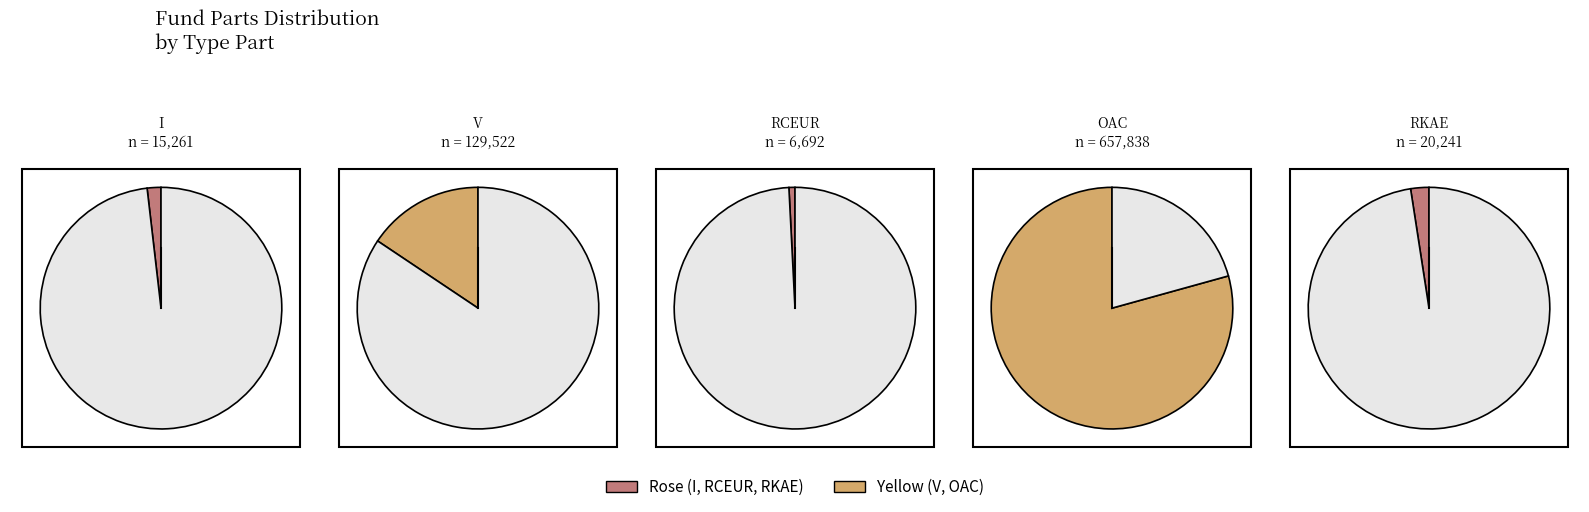

How many slices are in this pie chart?

5